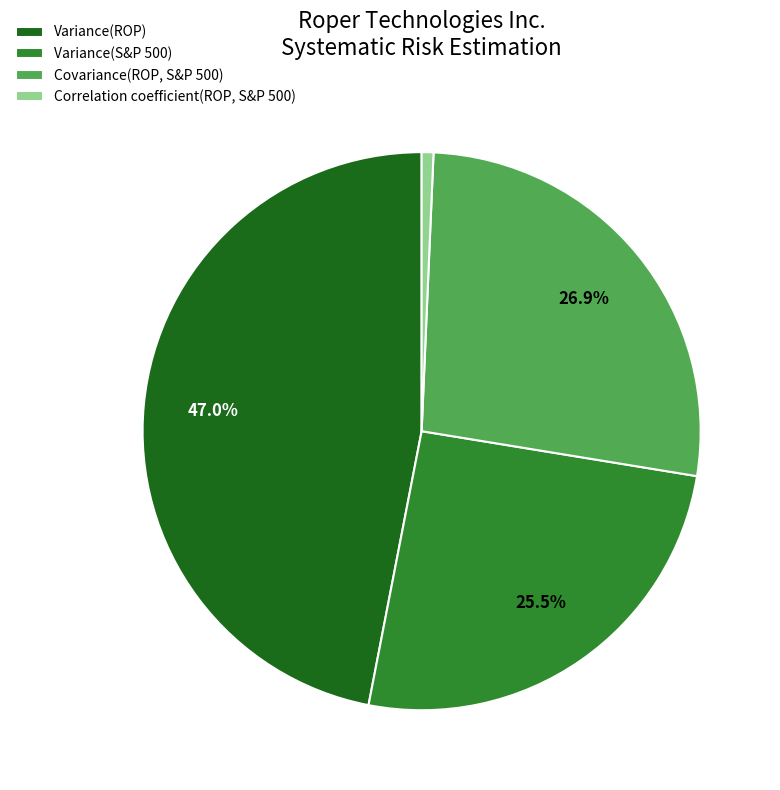

Which slice is the smallest?

Correlation coefficient(ROP, S&P 500)